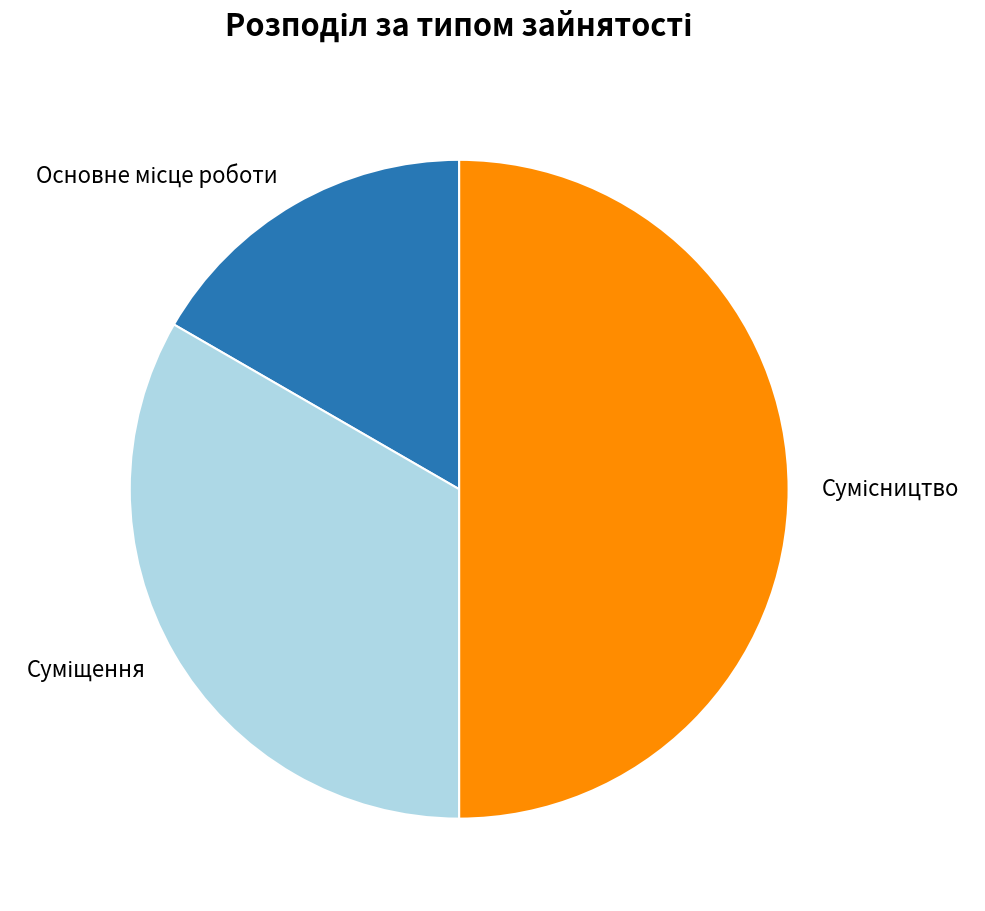

The Суміщення slice represents 33% of the pie. True or false?

True